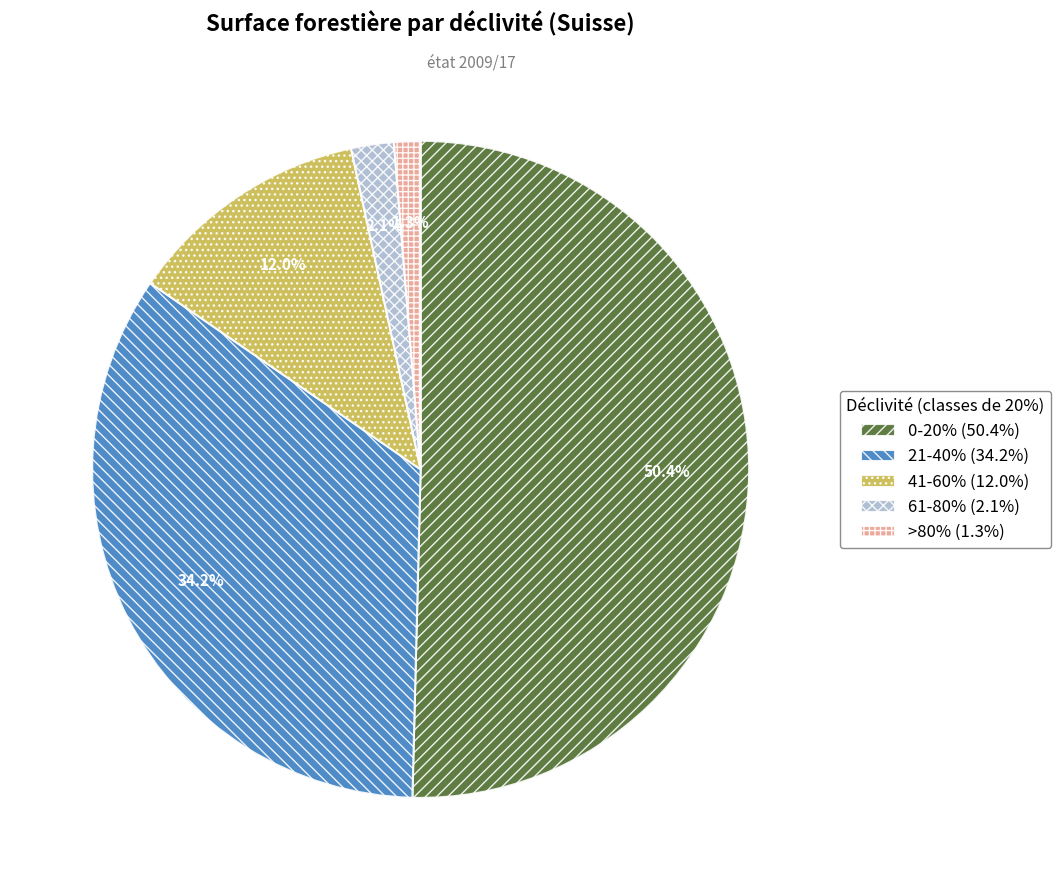

The 61-80% slice represents 16% of the pie. True or false?

False